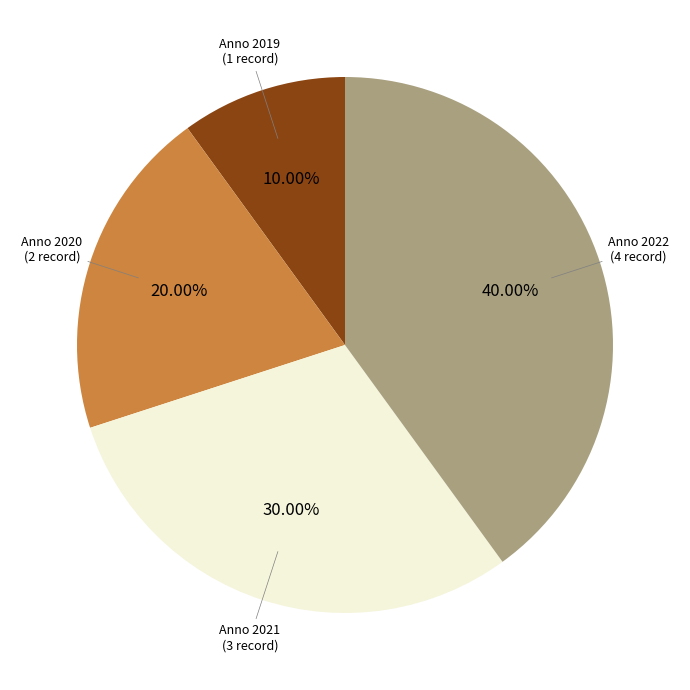

Is there a majority slice in this chart?

No